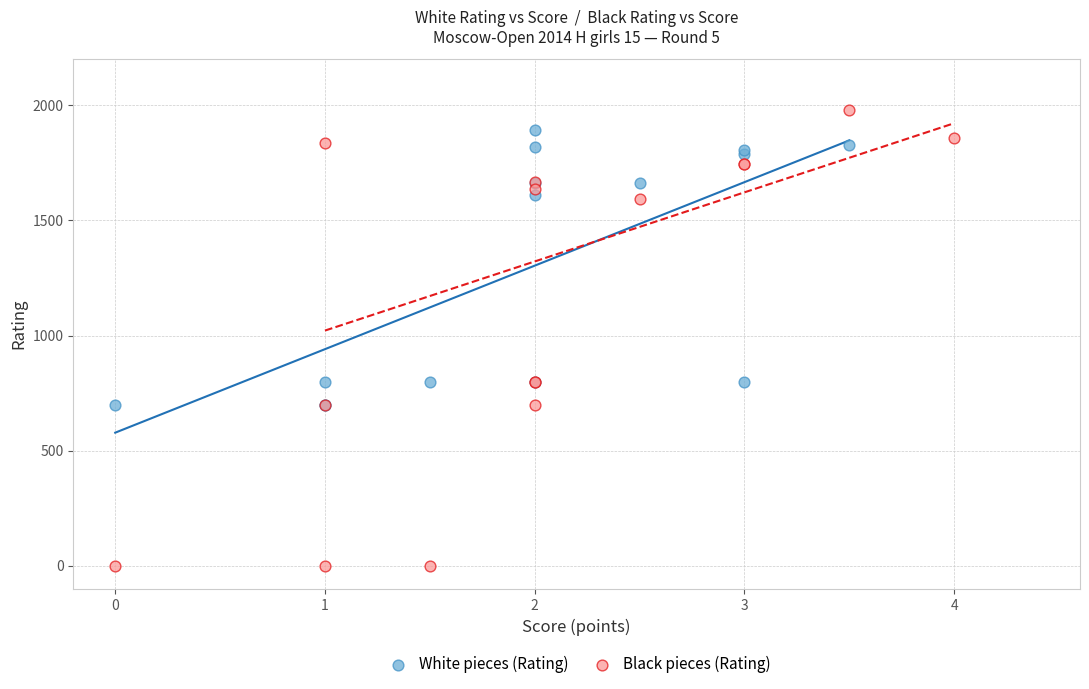

Which series reaches the maximum Y coordinate?

Black pieces (Rating)